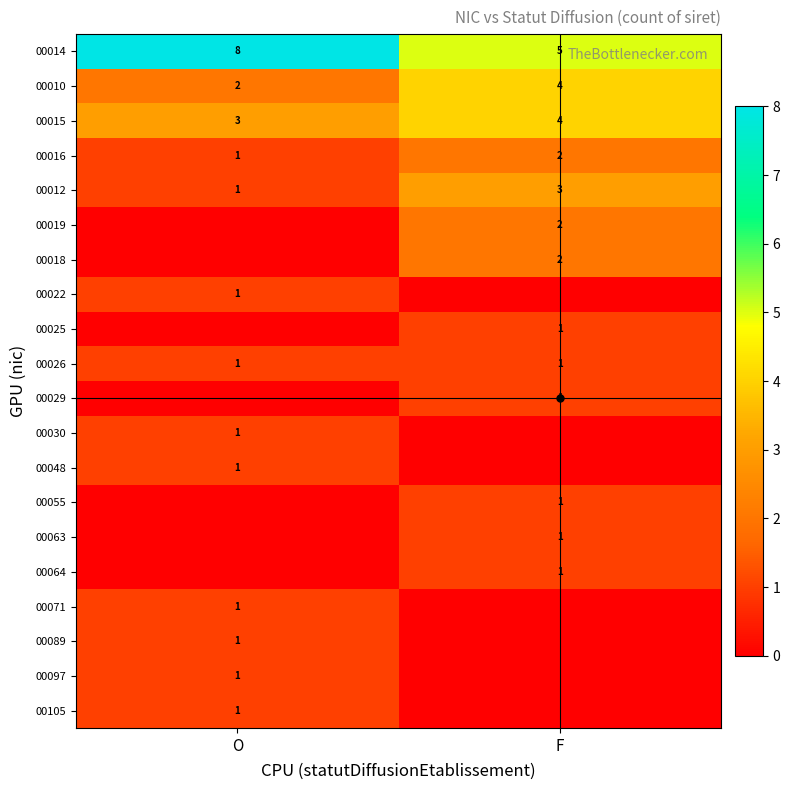

At which category is the sum across all series the highest?

F